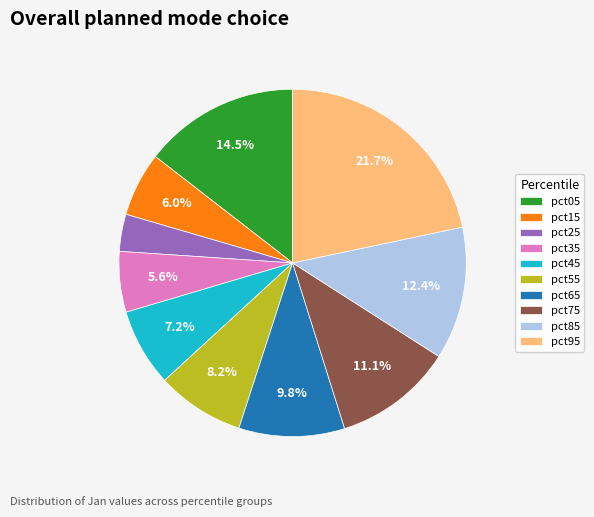

Which slice is the largest?

pct95